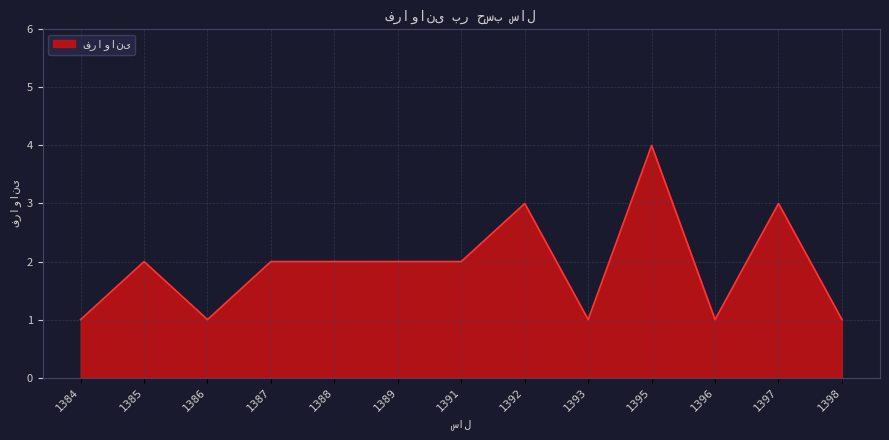

What is the difference between the maximum and minimum values?

3